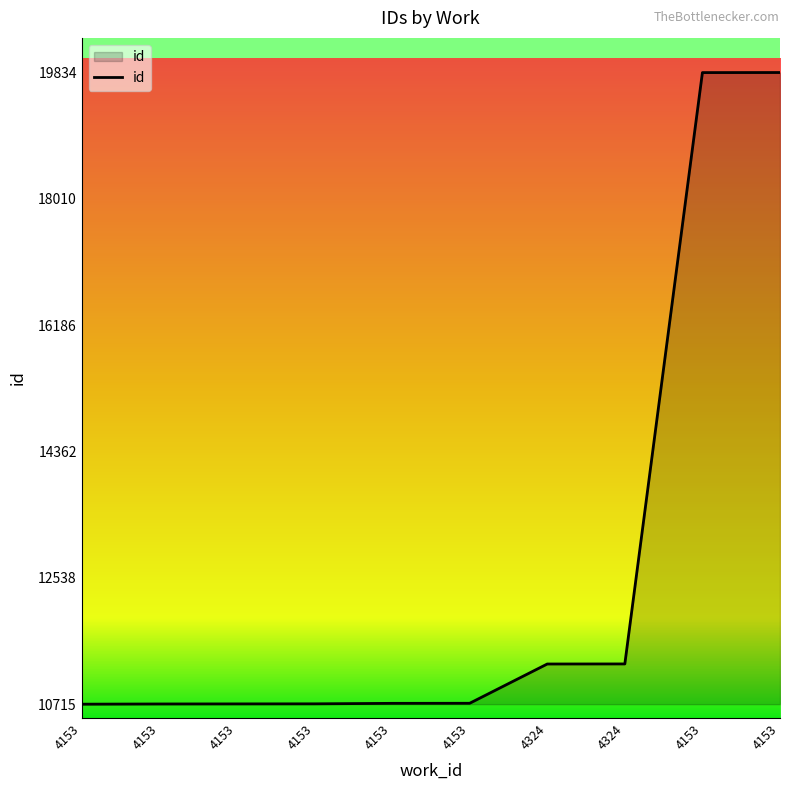

True or false: the data shows 11296 at 4324.

True